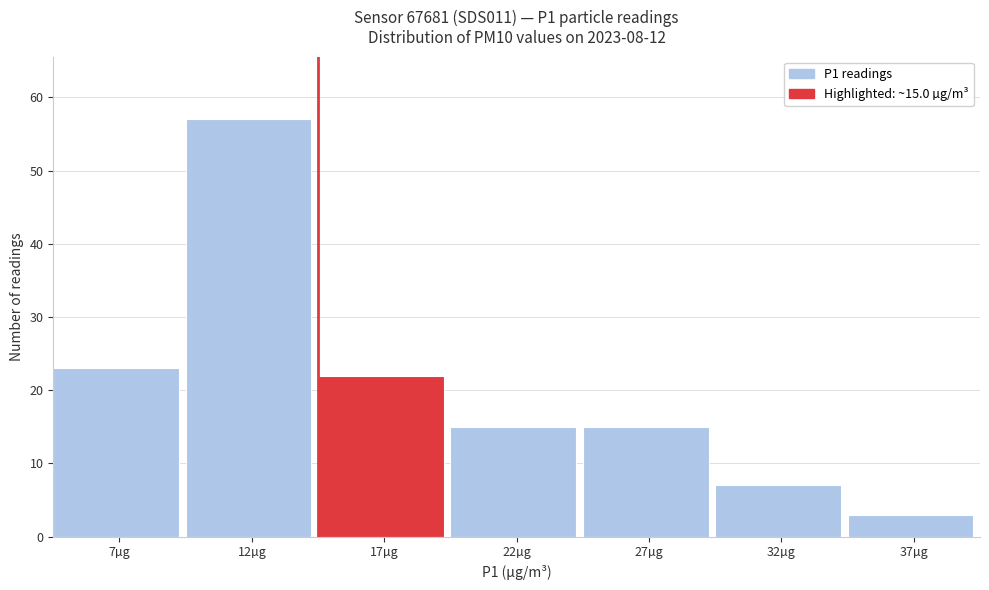

Reading right to left, transcribe all the data shown in this chart.

37µg=3	32µg=7	27µg=15	22µg=15	17µg=22	12µg=57	7µg=23